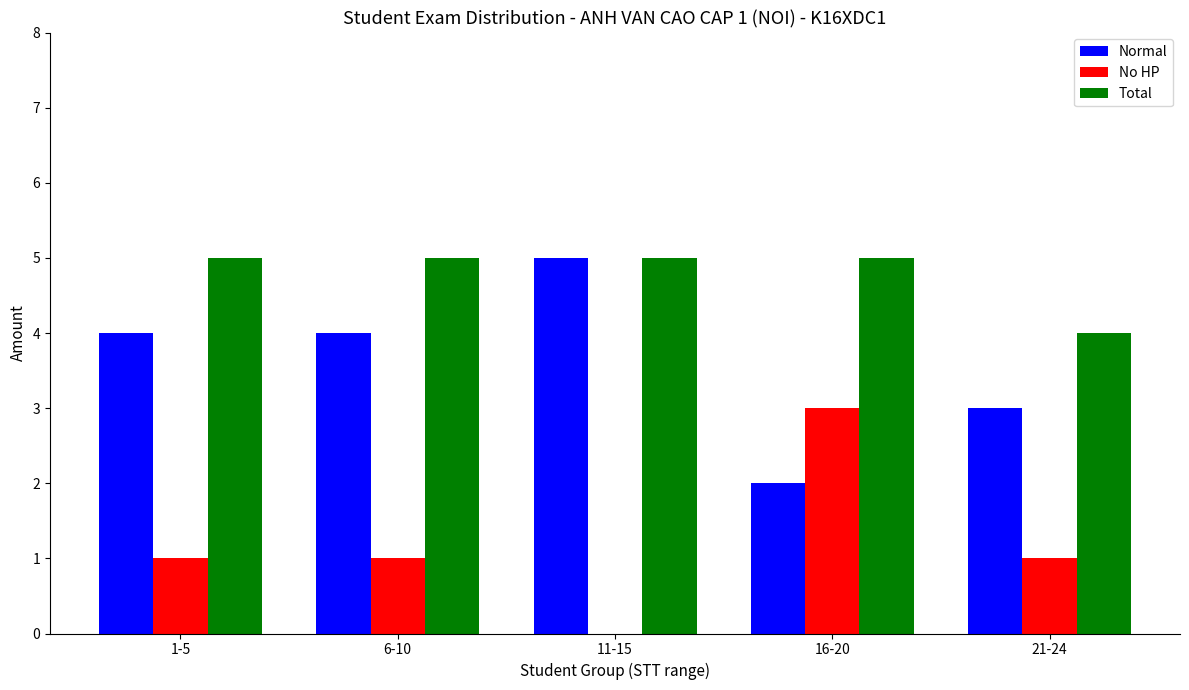

How many series are shown in this chart?

3